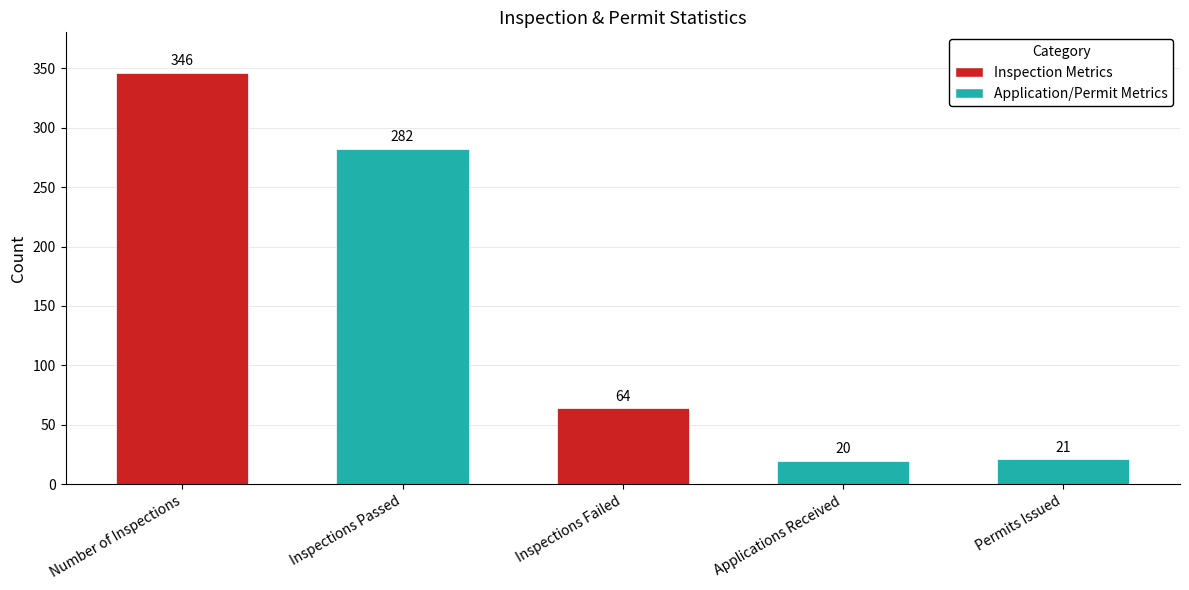

Read the value at Inspections Failed, to the nearest 10.

60